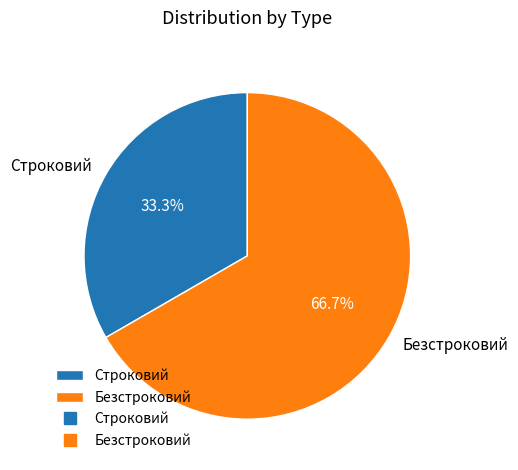

To the nearest percent, what percentage of the pie is Строковий?

33%